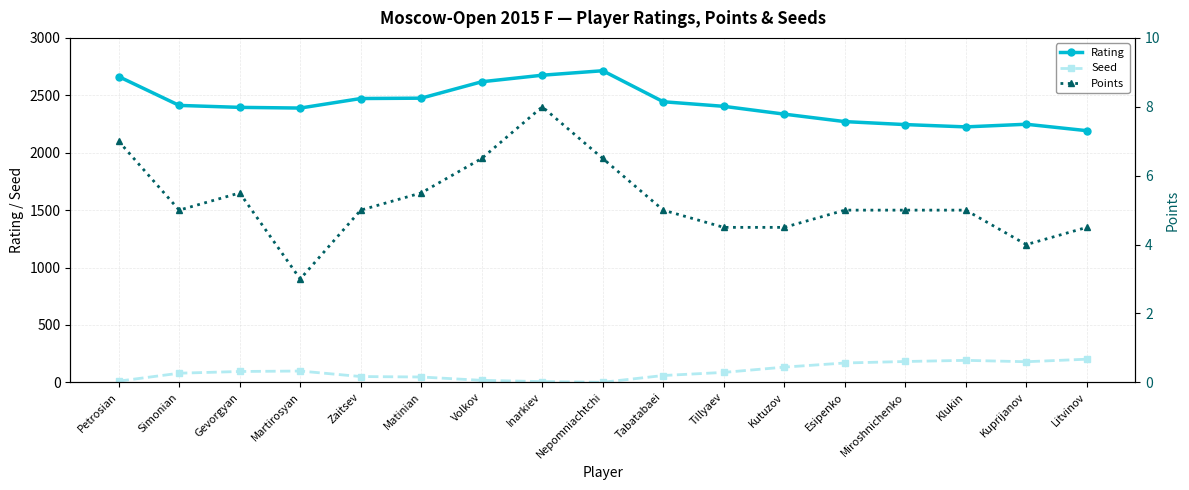

What is the total value across all series at Gevorgyan?

2495.5